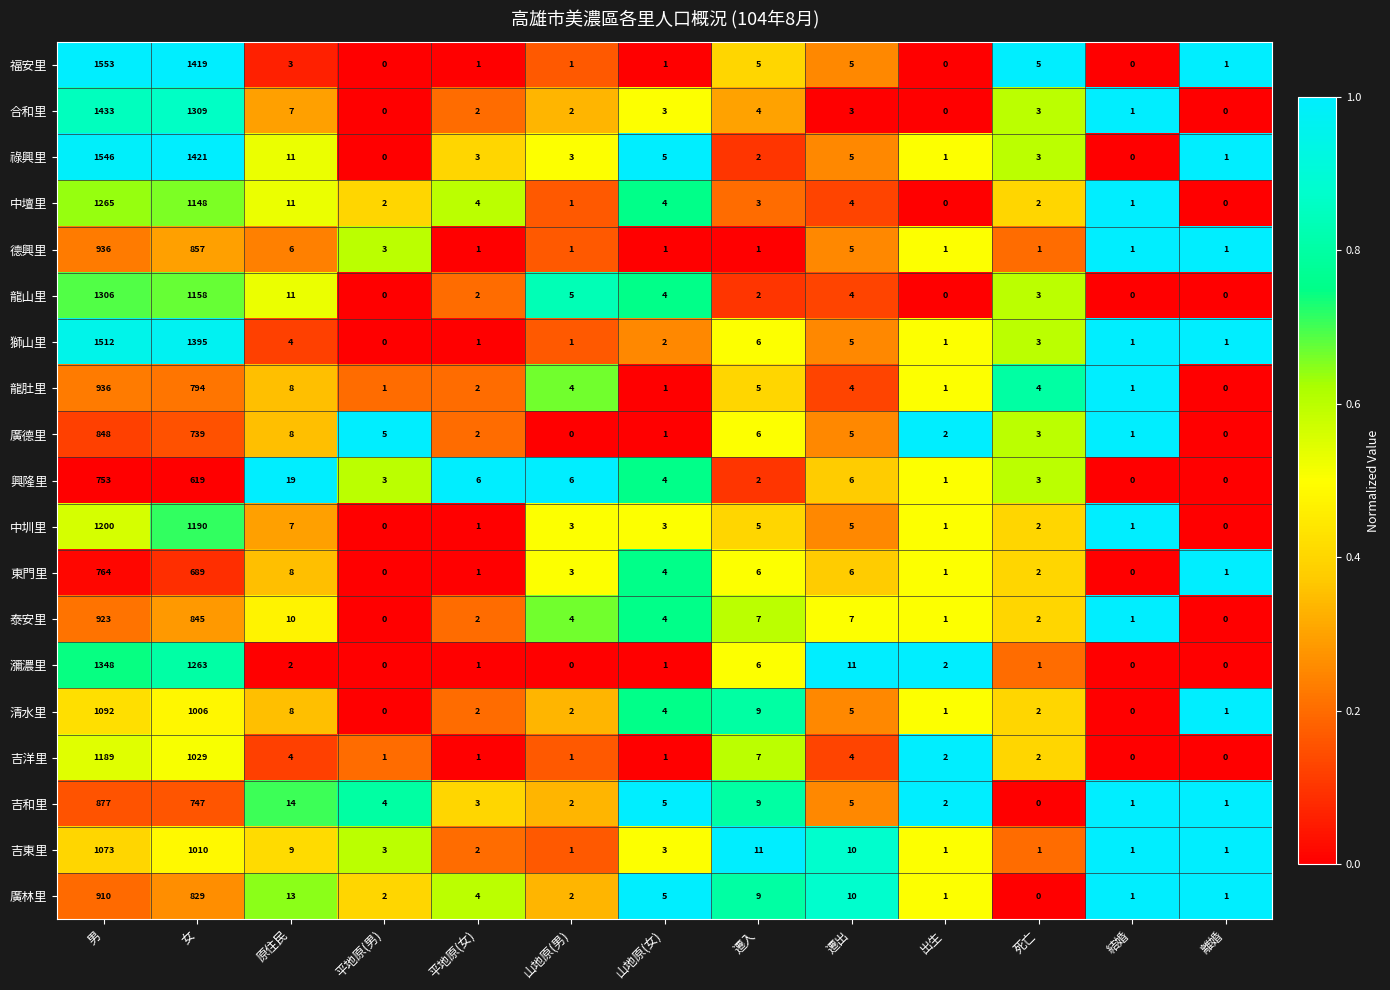

At which label does 中圳里 reach its peak?

男